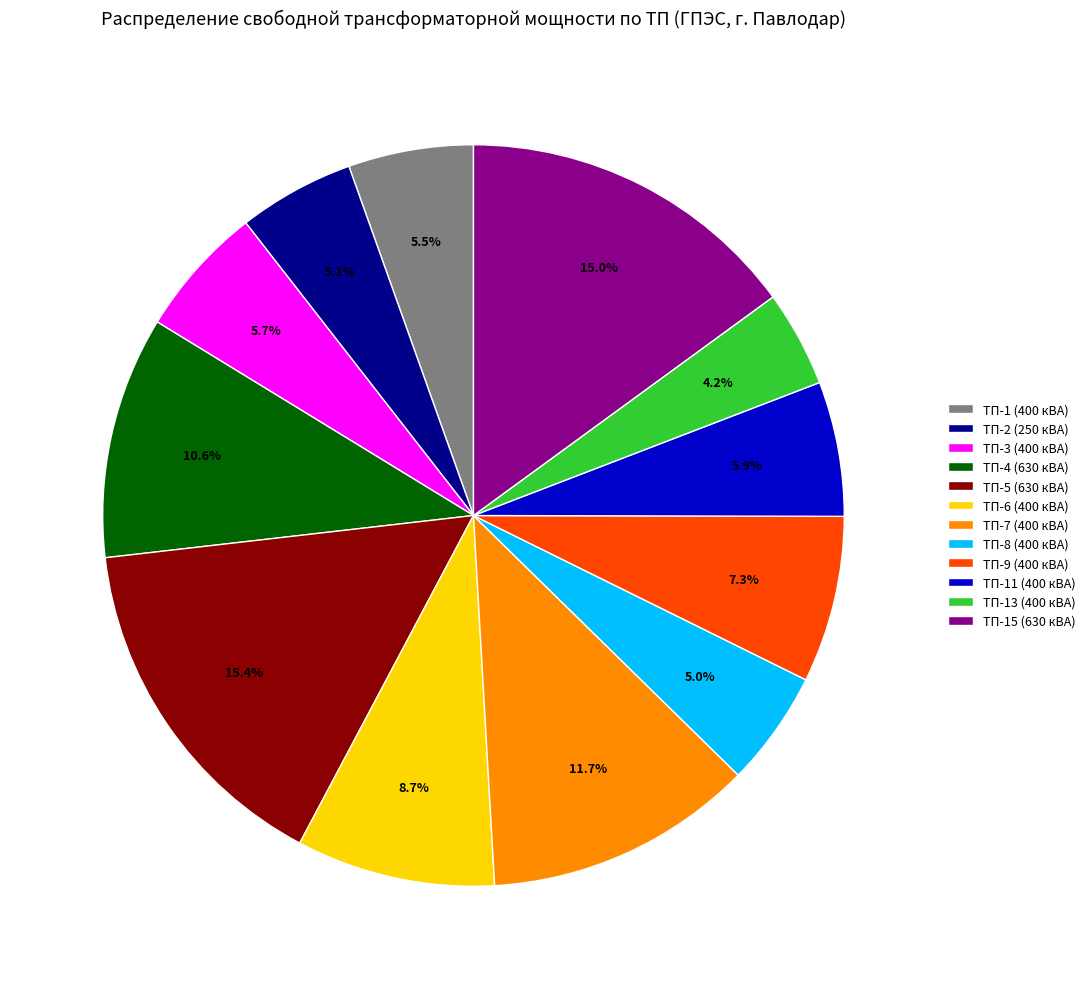

The ТП-5 (630 кВА) slice represents 27% of the pie. True or false?

False